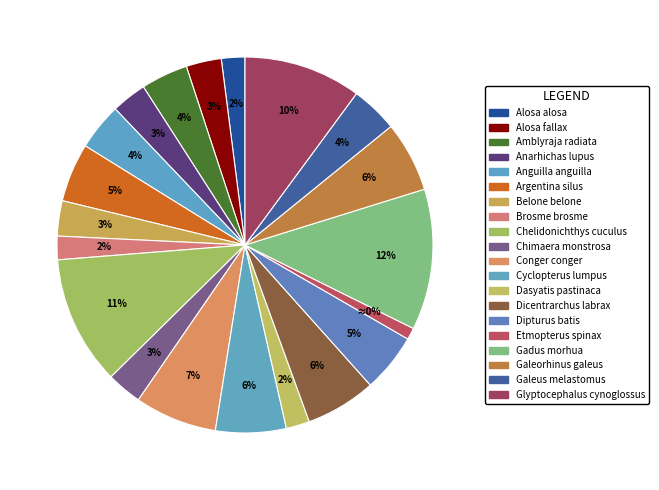

Which slice is the smallest?

Etmopterus spinax